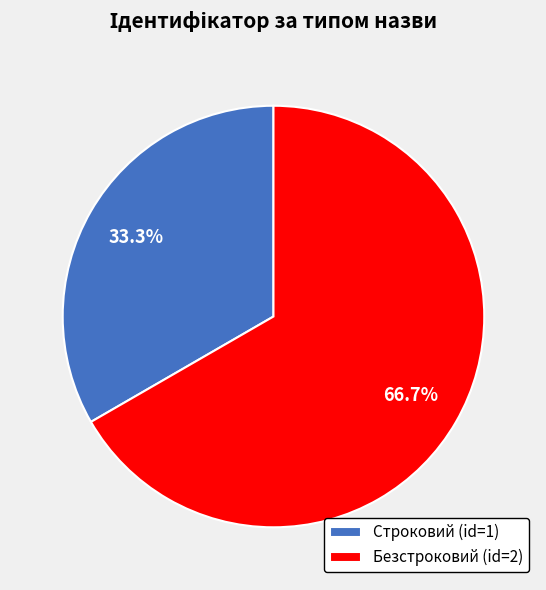

How many segments does this pie chart have?

2